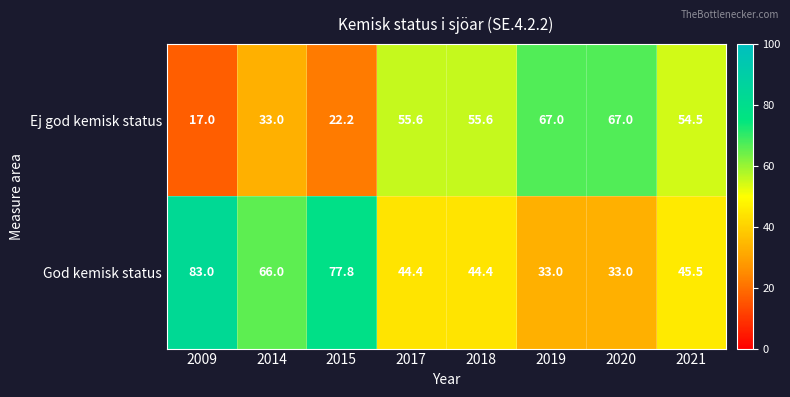

Which series changed the most between 2014 and 2018?

Ej god kemisk status